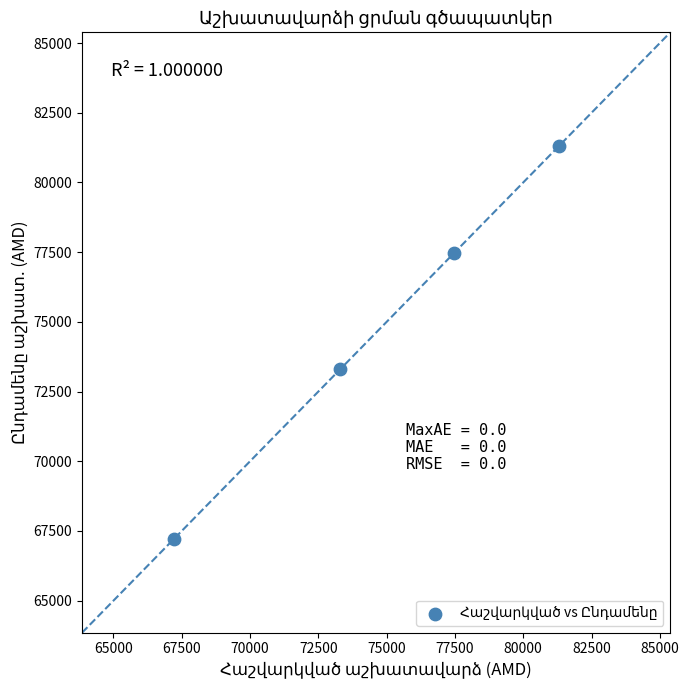

What is the range of X values (max minus min)?

14110